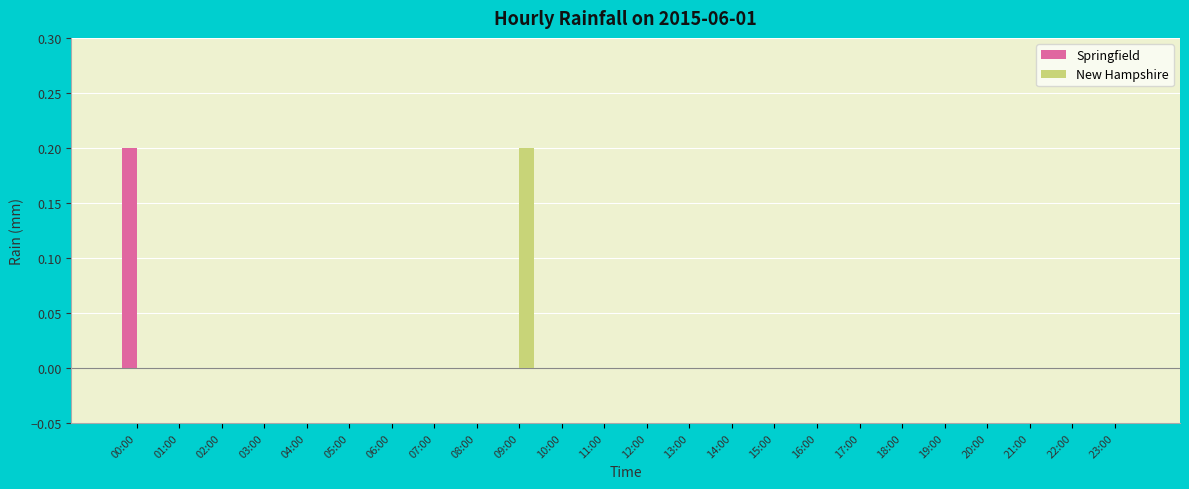

How many data points does each series have?

24